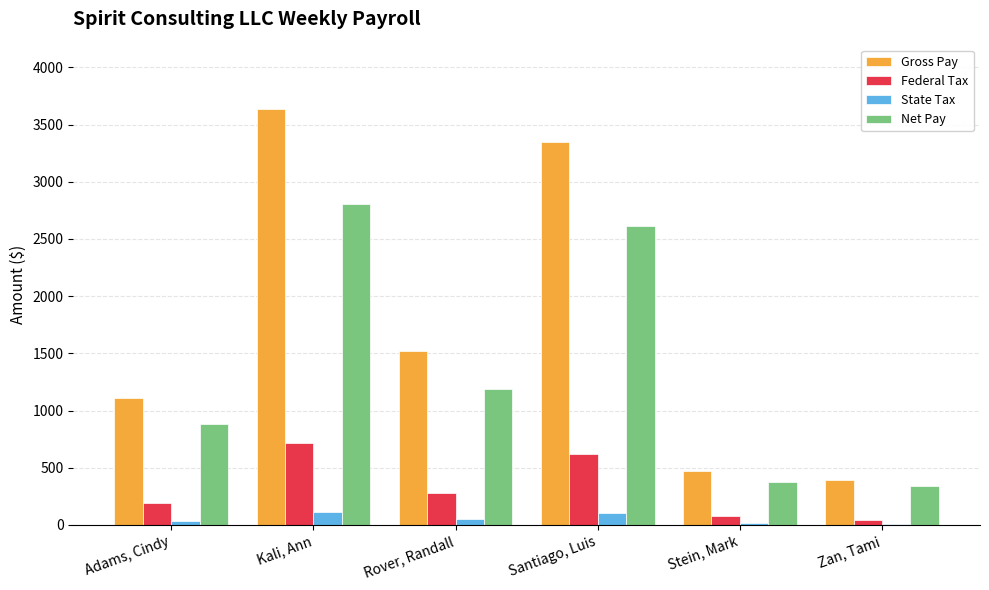

True or false: State Tax has a value of 15.0 at Stein, Mark.

True